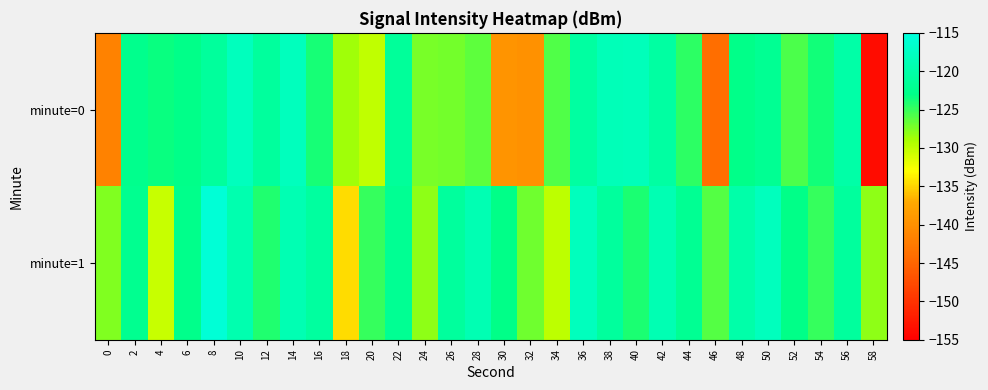

What is the greatest value displayed?

-115.7